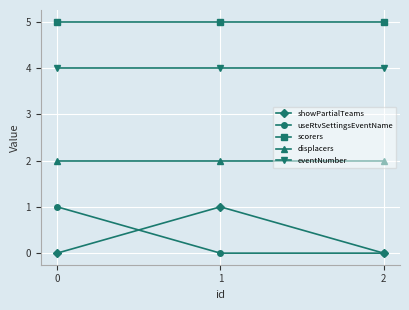

True or false: scorers has a value of 8 at 2.

False